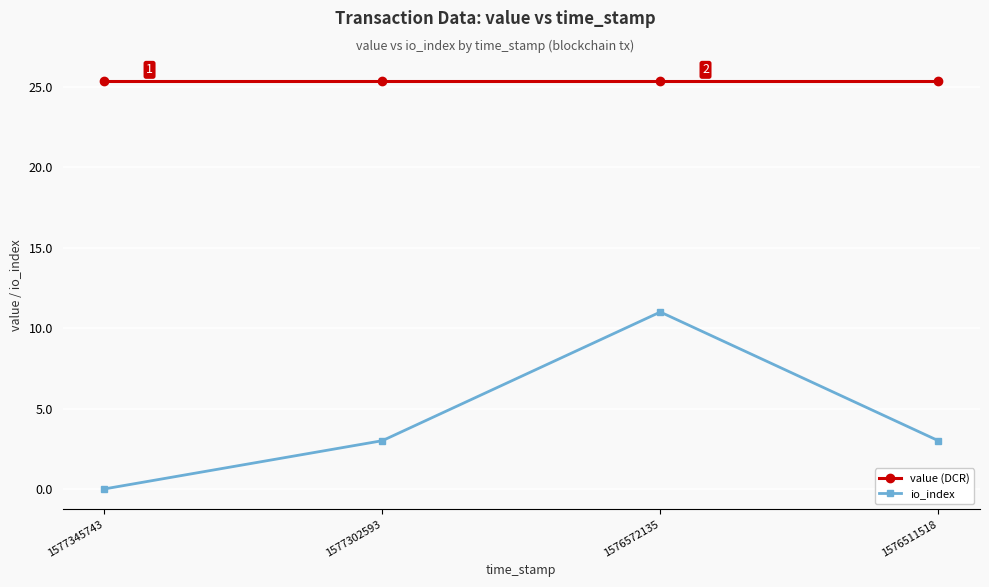

What is the sum of all io_index values?

17.0